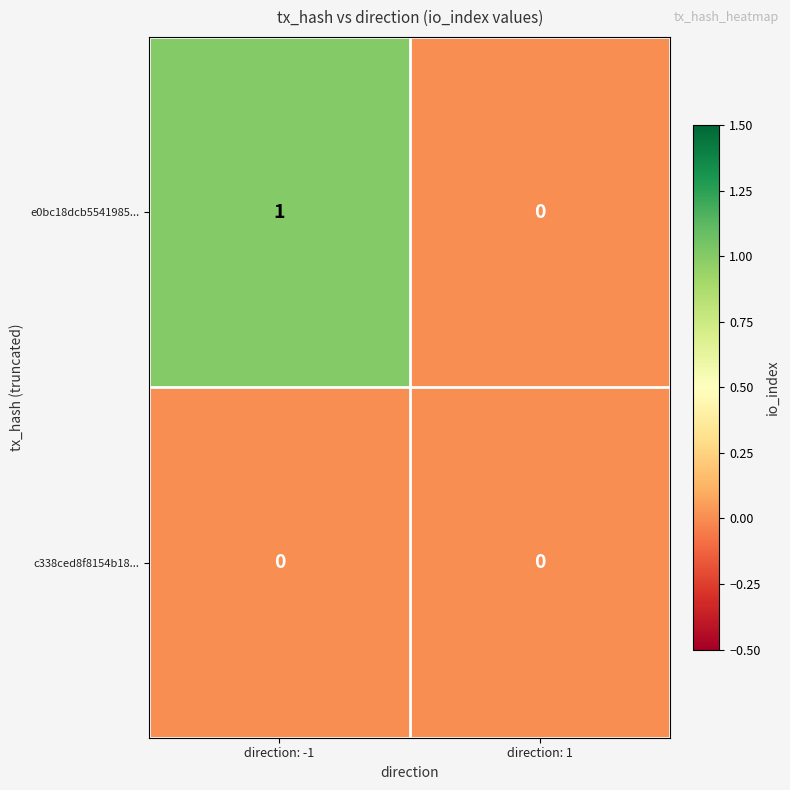

Reading left to right, what are all the values shown in this chart?

e0bc18dcb5541985...: 1	0
c338ced8f8154b18...: 0	0